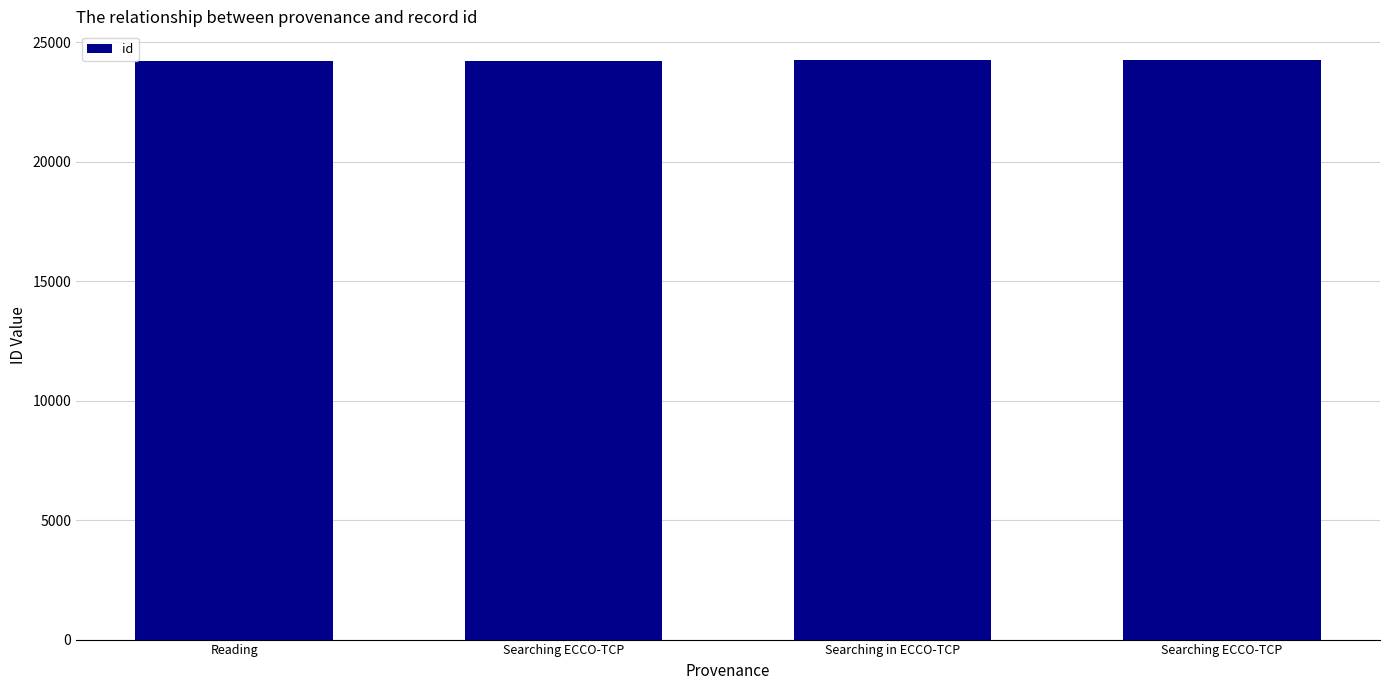

Rank the categories by value from lowest to highest.

Reading, Searching ECCO-TCP, Searching in ECCO-TCP, Searching ECCO-TCP